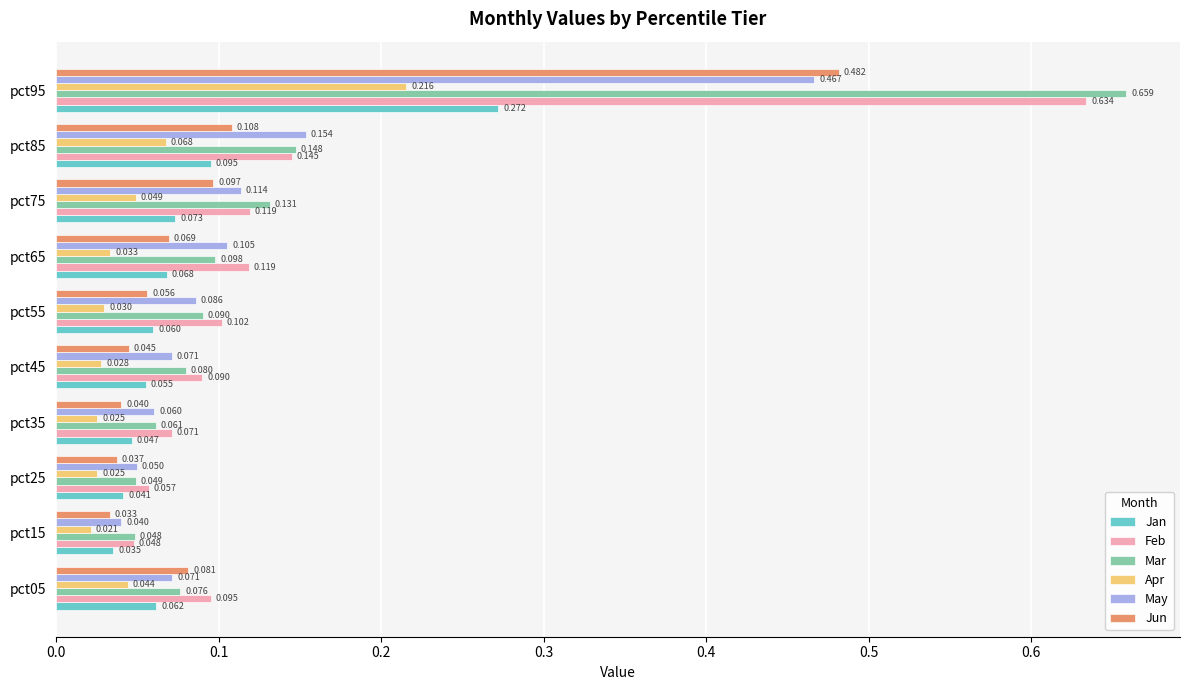

Is the value of Jun at pct25 greater than the value of Jan at pct25?

No